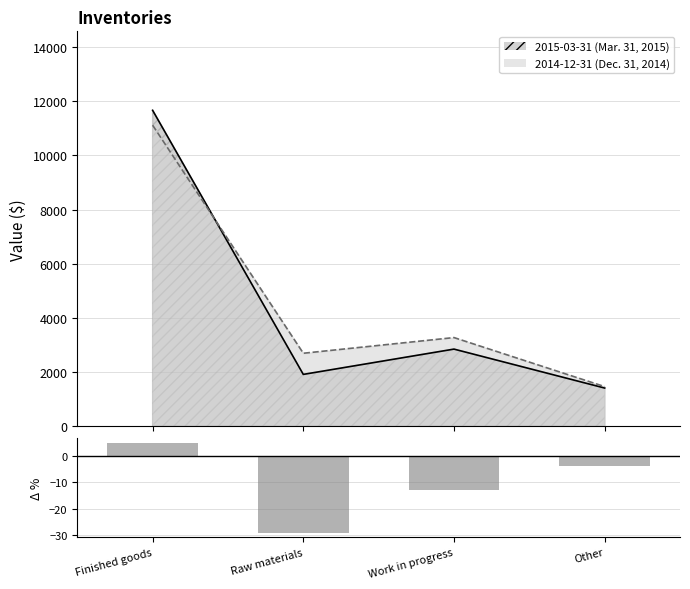

Is it true that the value at Raw materials is -46.9?

False